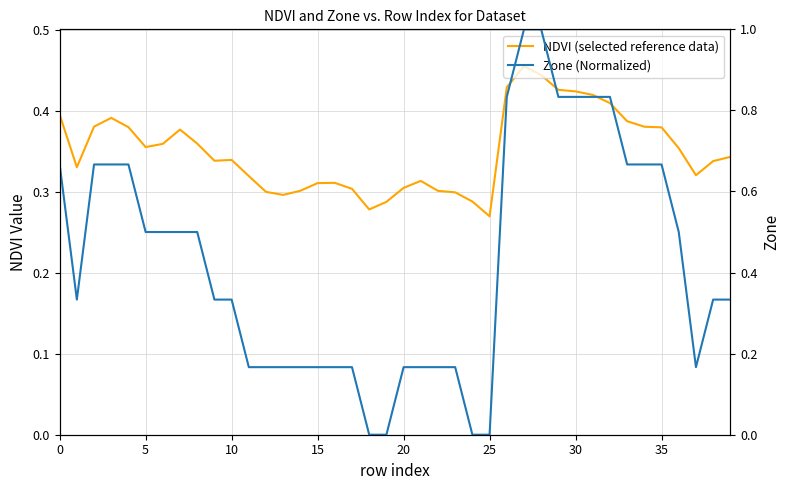

Is it true that NDVI (selected reference data) equals 0.3 at 39?

True